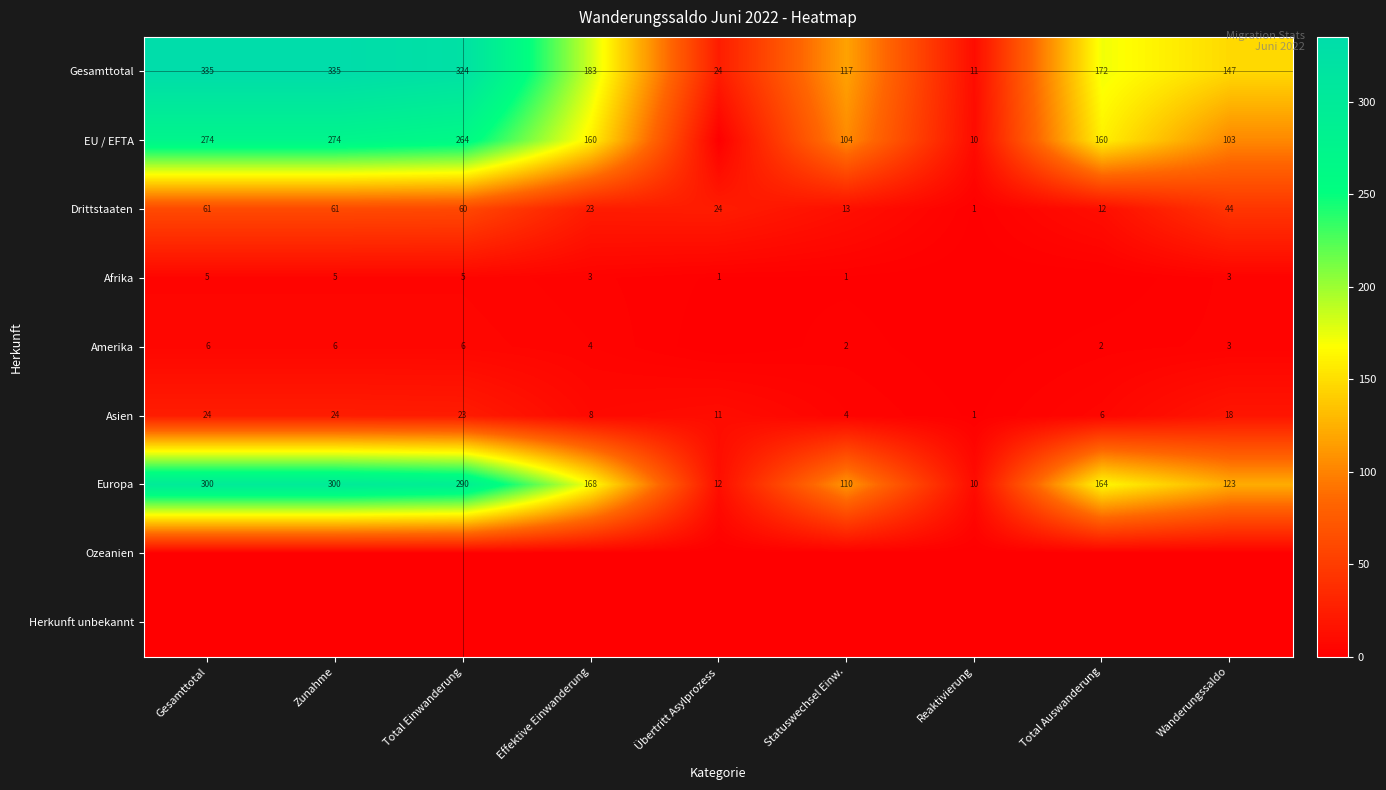

What is the total value across all series at Zunahme?

1005